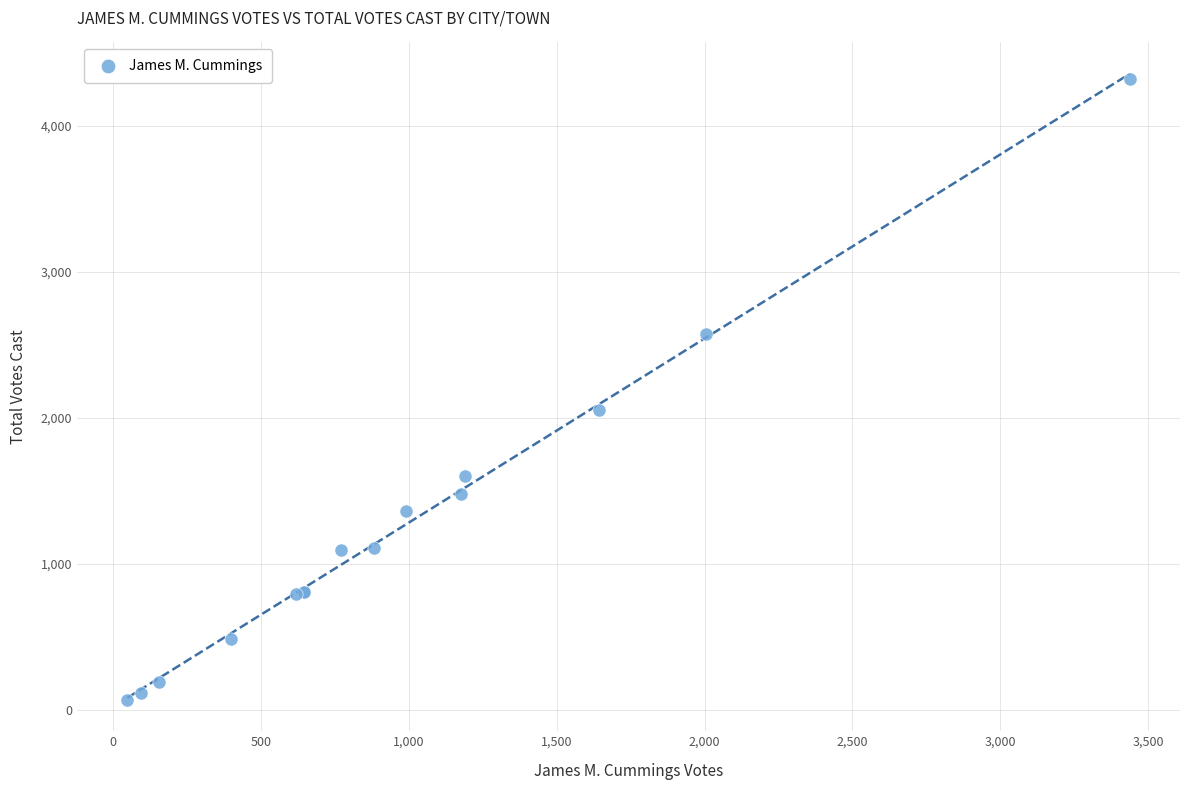

What Y value in the scatter plot is closest to 2191?

2051